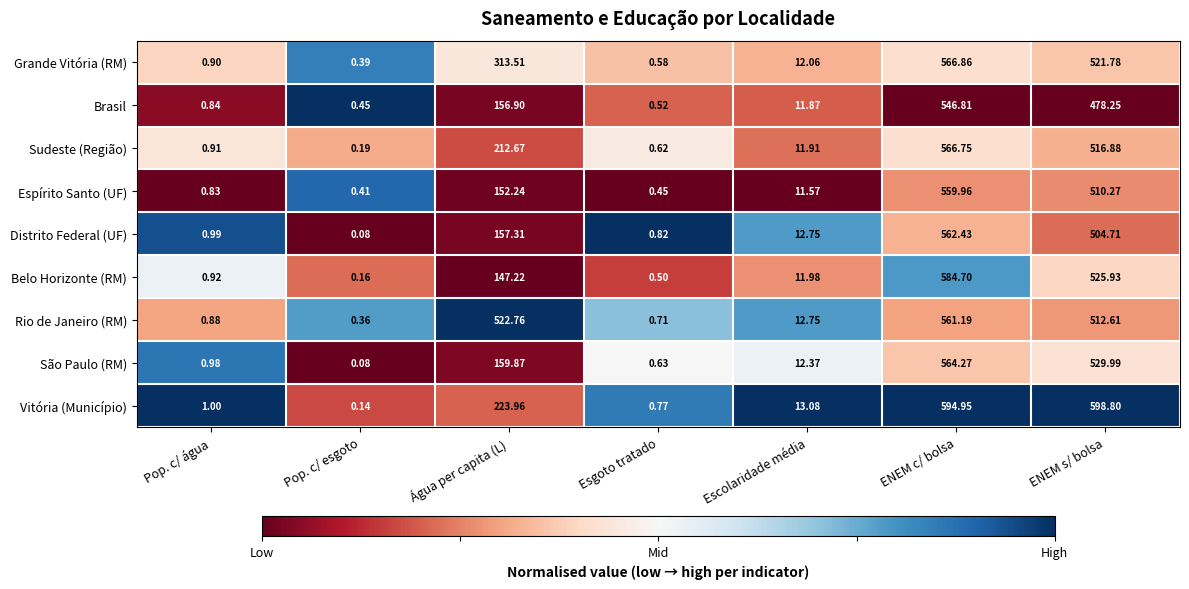

Which category has the lowest value across all series?

Pop. c/ esgoto